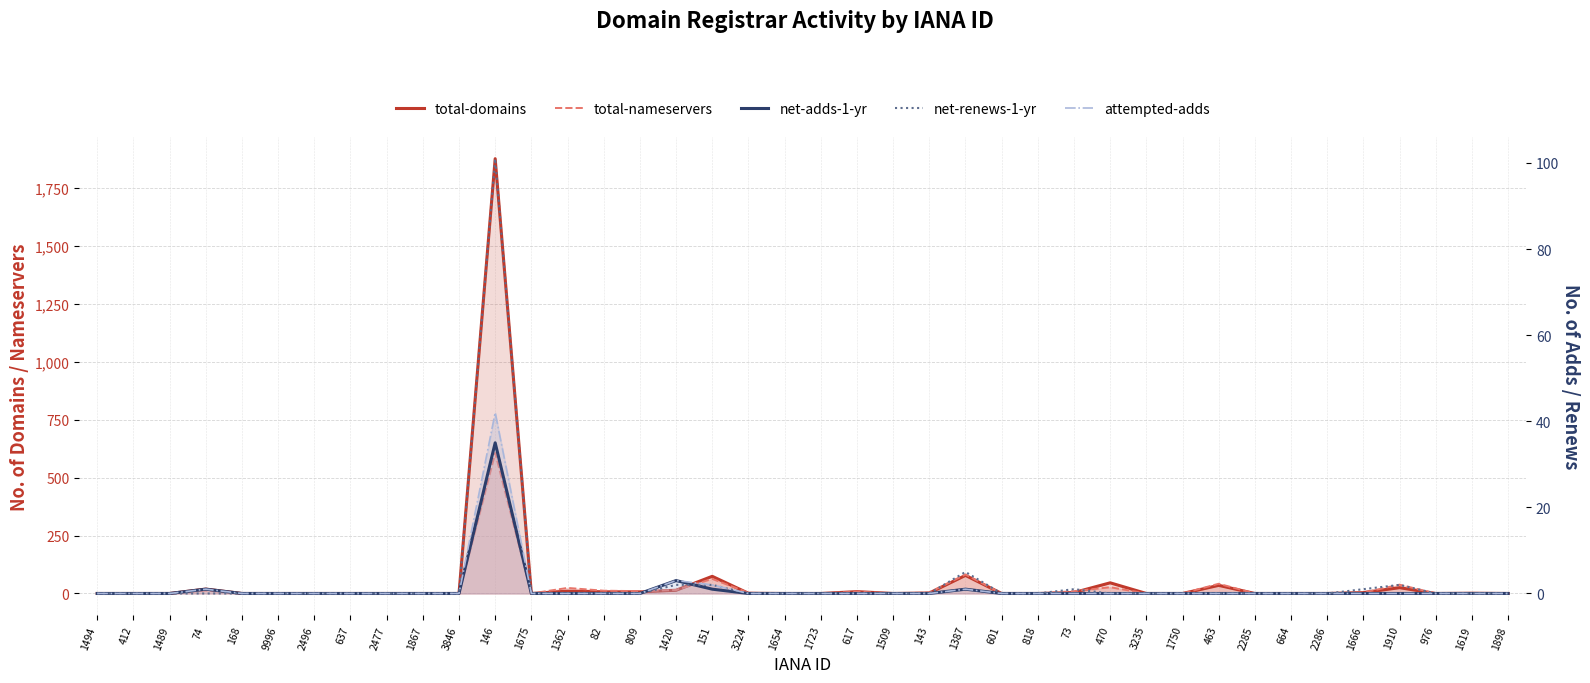

Reading left to right, what are all the values shown in this chart?

total-domains: 0	0	0	19	0	0	0	0	0	0	0	1875	0	10	7	7	14	74	1	0	0	8	0	2	78	0	0	4	46	0	0	35	0	0	0	4	25	0	1	0
total-nameservers: 0	0	0	13	0	0	0	0	0	0	0	606	0	24	12	10	15	63	3	0	0	8	0	4	82	0	0	10	27	0	0	42	0	0	0	4	38	0	2	0
net-adds-1-yr: 0	0	0	1	0	0	0	0	0	0	0	35	0	0	0	0	3	1	0	0	0	0	0	0	1	0	0	0	0	0	0	0	0	0	0	0	0	0	0	0
net-renews-1-yr: 0	0	0	0	0	0	0	0	0	0	0	101	0	0	0	0	2	2	0	0	0	0	0	0	5	0	0	1	0	0	0	0	0	0	0	1	2	0	0	0
attempted-adds: 0	0	0	1	0	0	0	0	0	0	0	42	0	0	0	0	3	2	0	0	0	0	0	0	1	0	0	0	0	0	0	0	0	0	0	0	0	0	0	0